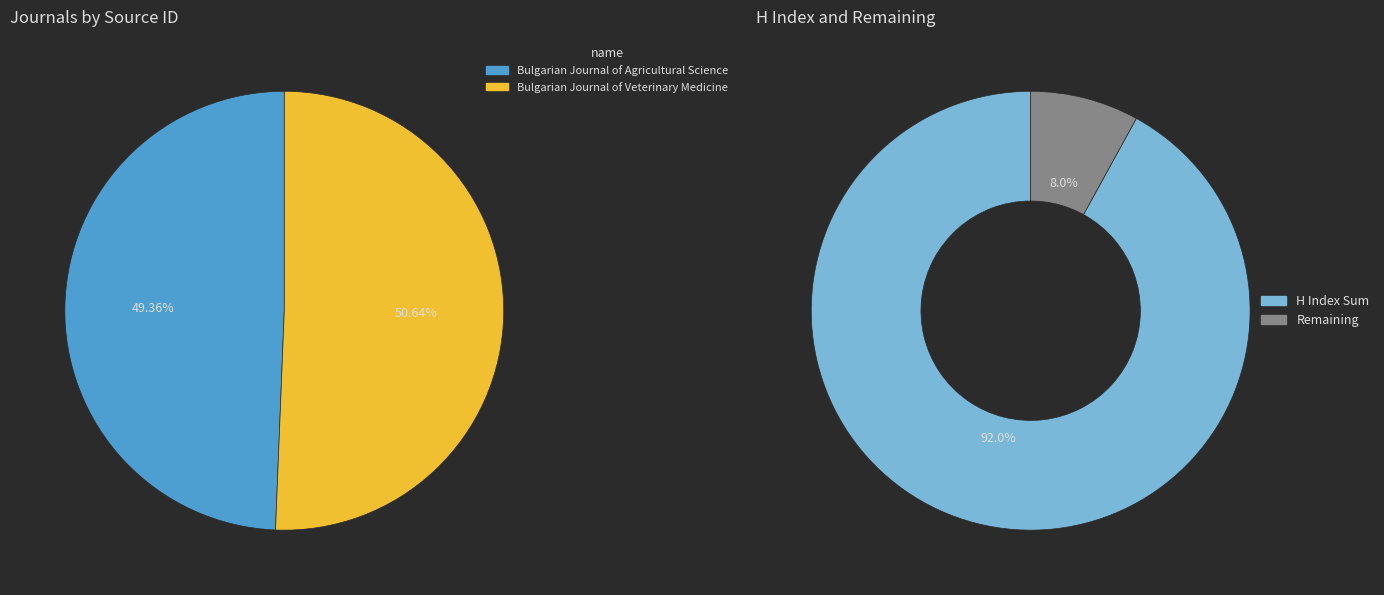

What is the smallest slice in the pie chart?

Bulgarian Journal of Agricultural Science